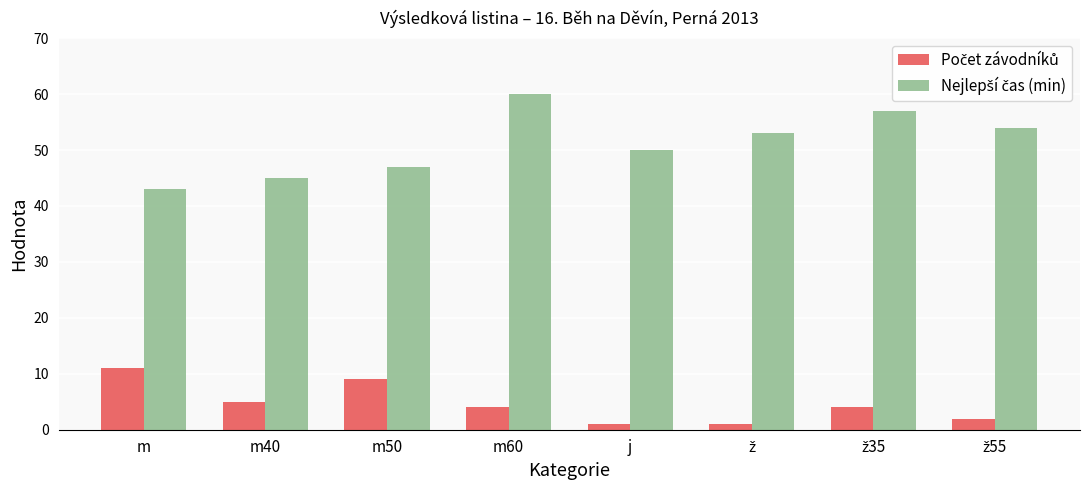

What is the spread (max minus min) of values at m?

32